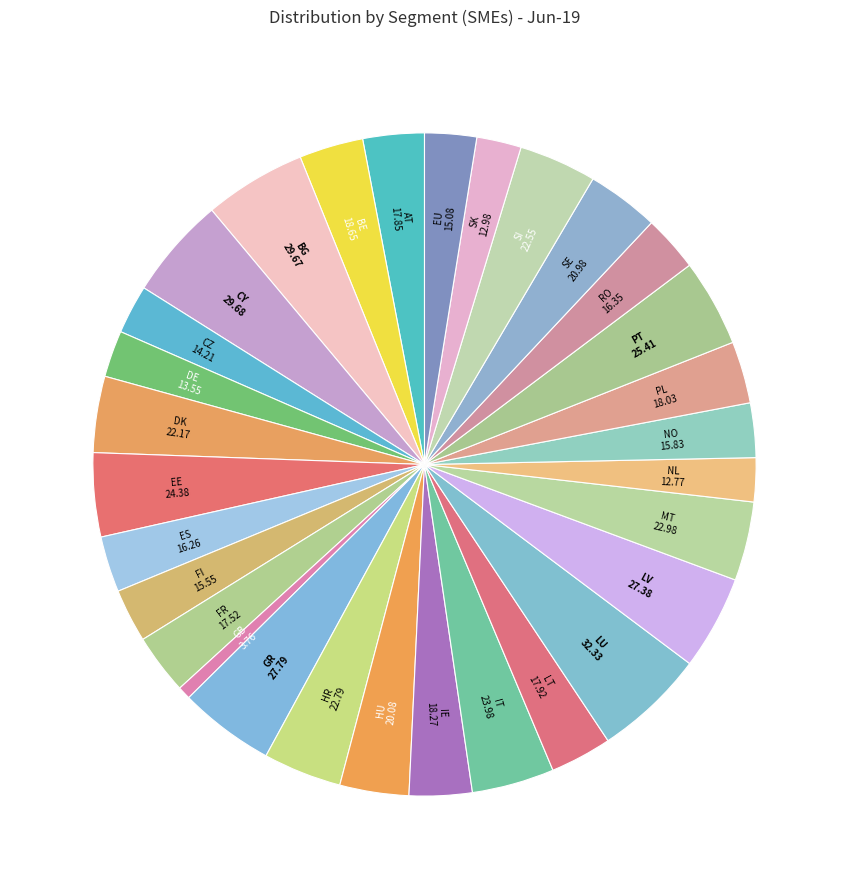

How many slices are in this pie chart?

30